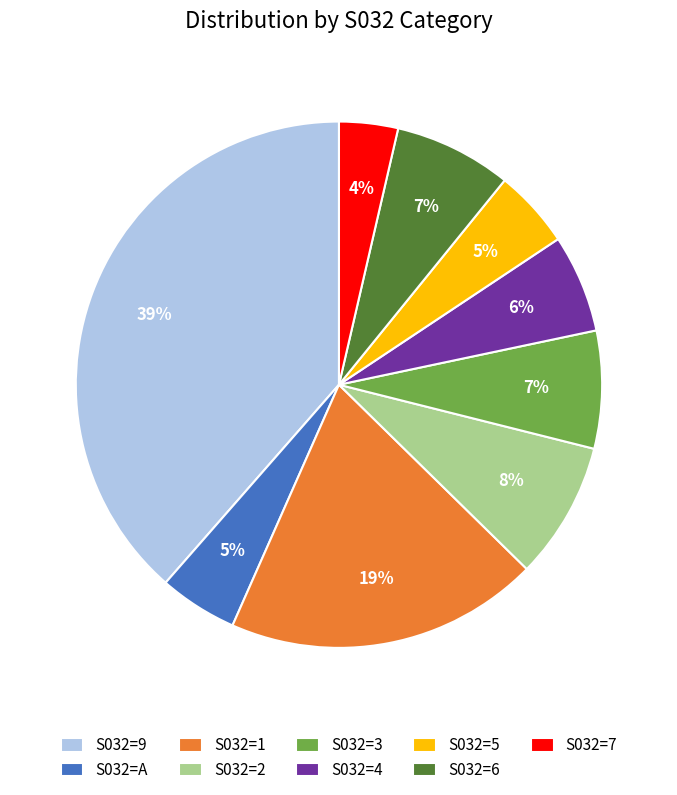

To the nearest percent, what percentage of the pie is S032=3?

7%